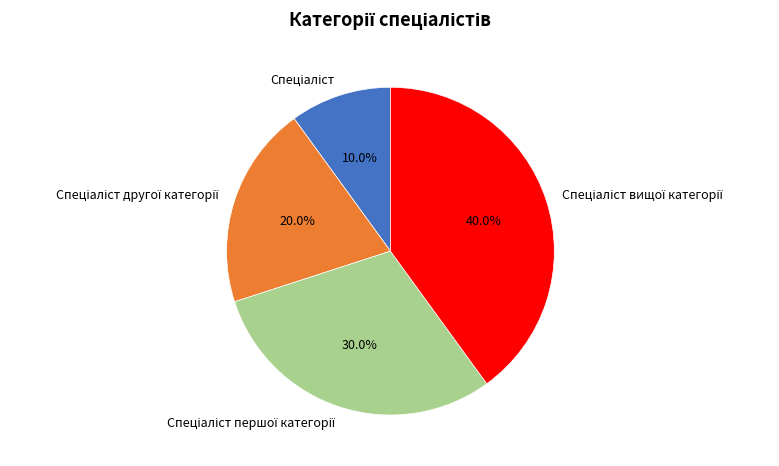

How many slices are in this pie chart?

4